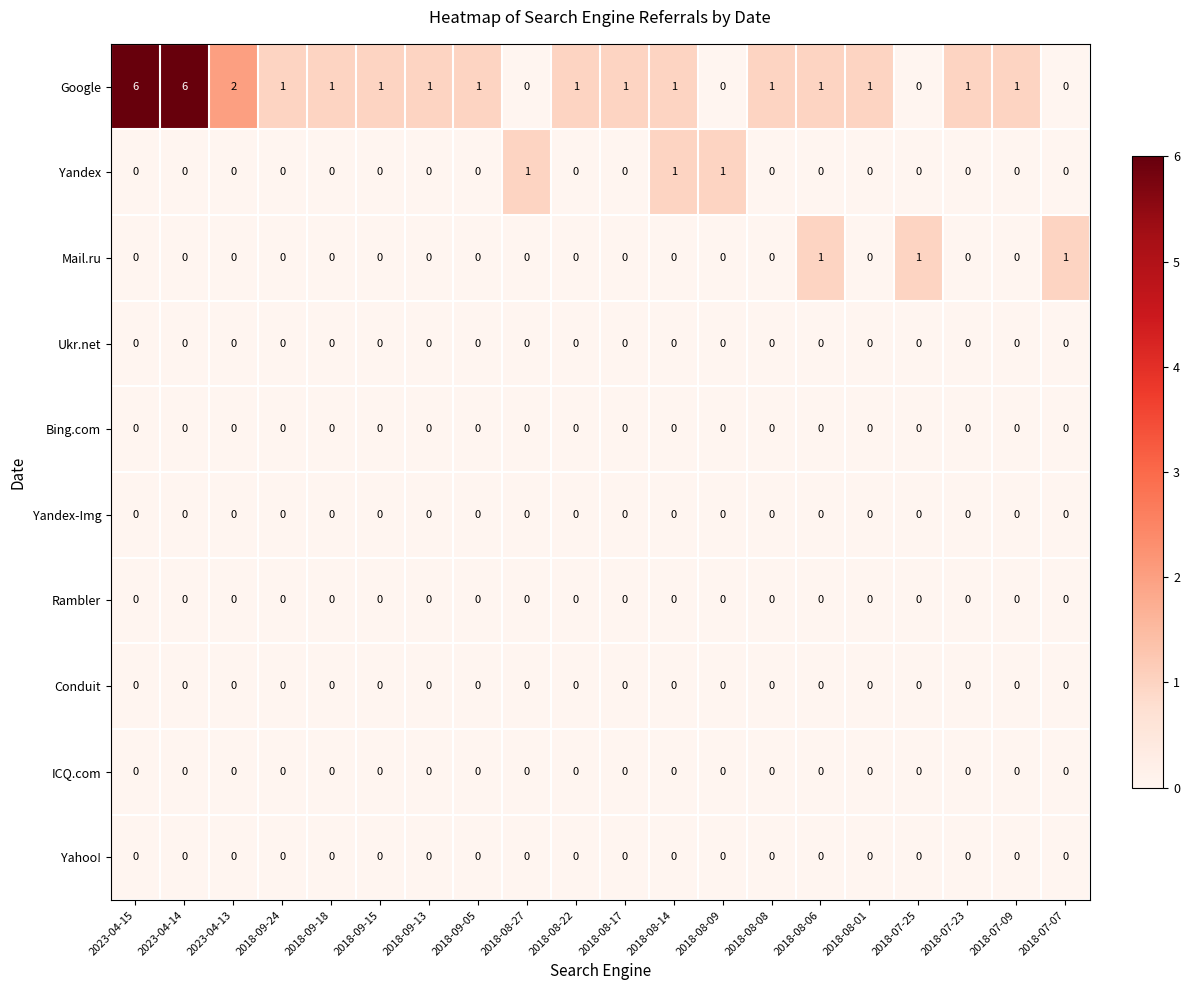

Which series has the largest total across all categories?

Google